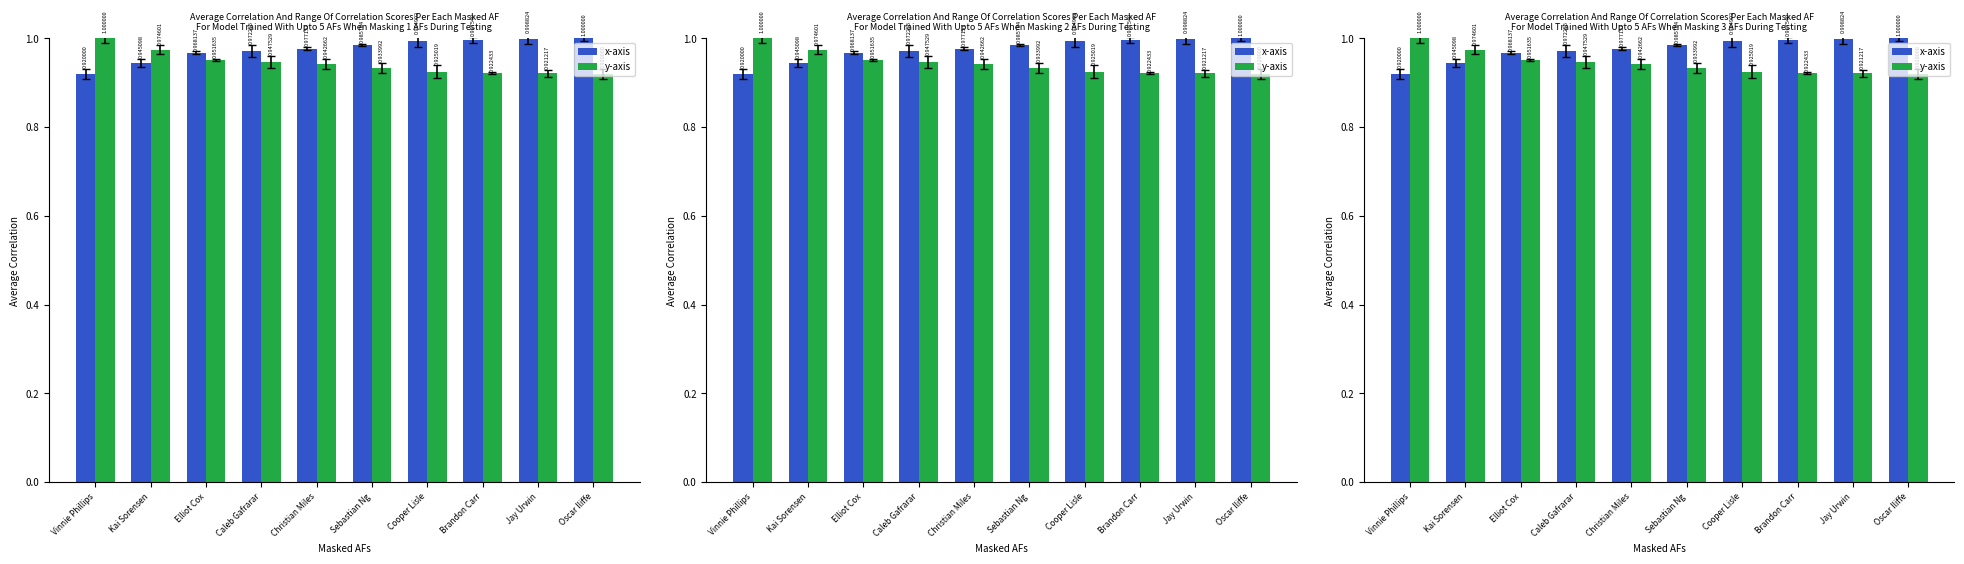

How many data points does each series have?

10